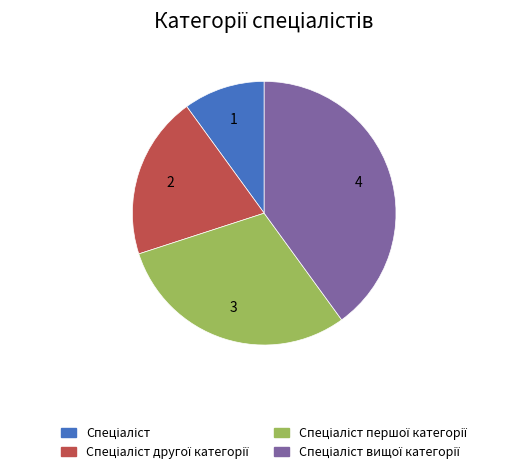

Is there any slice that represents more than half of the pie?

No